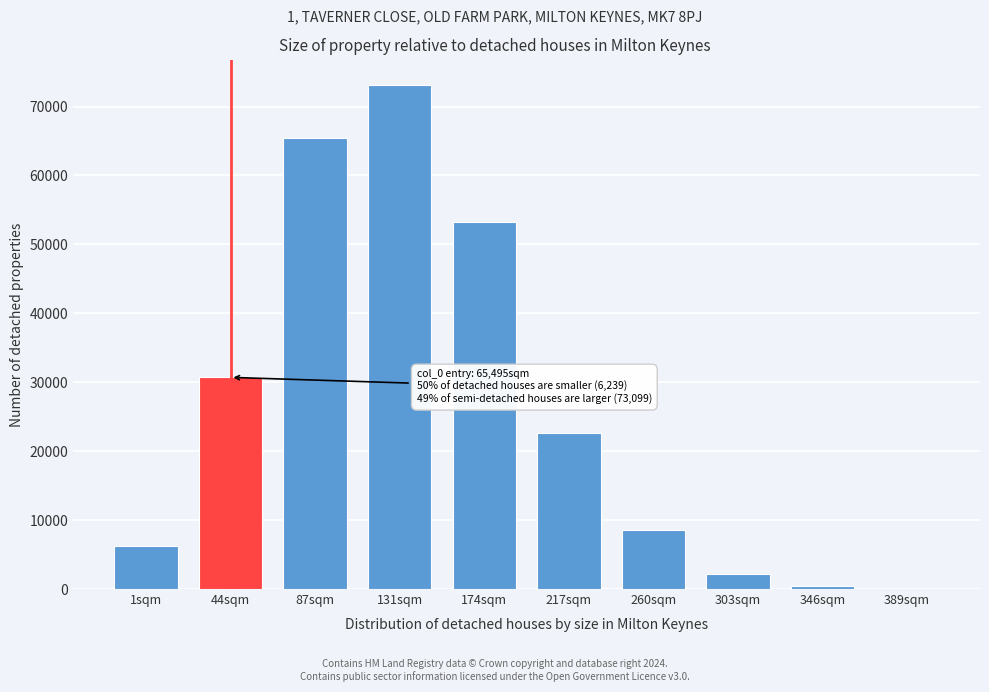

Reading right to left, extract all data points from this chart.

389sqm=62	346sqm=377	303sqm=2207	260sqm=8589	217sqm=22589	174sqm=53285	131sqm=73099	87sqm=65495	44sqm=30707	1sqm=6239